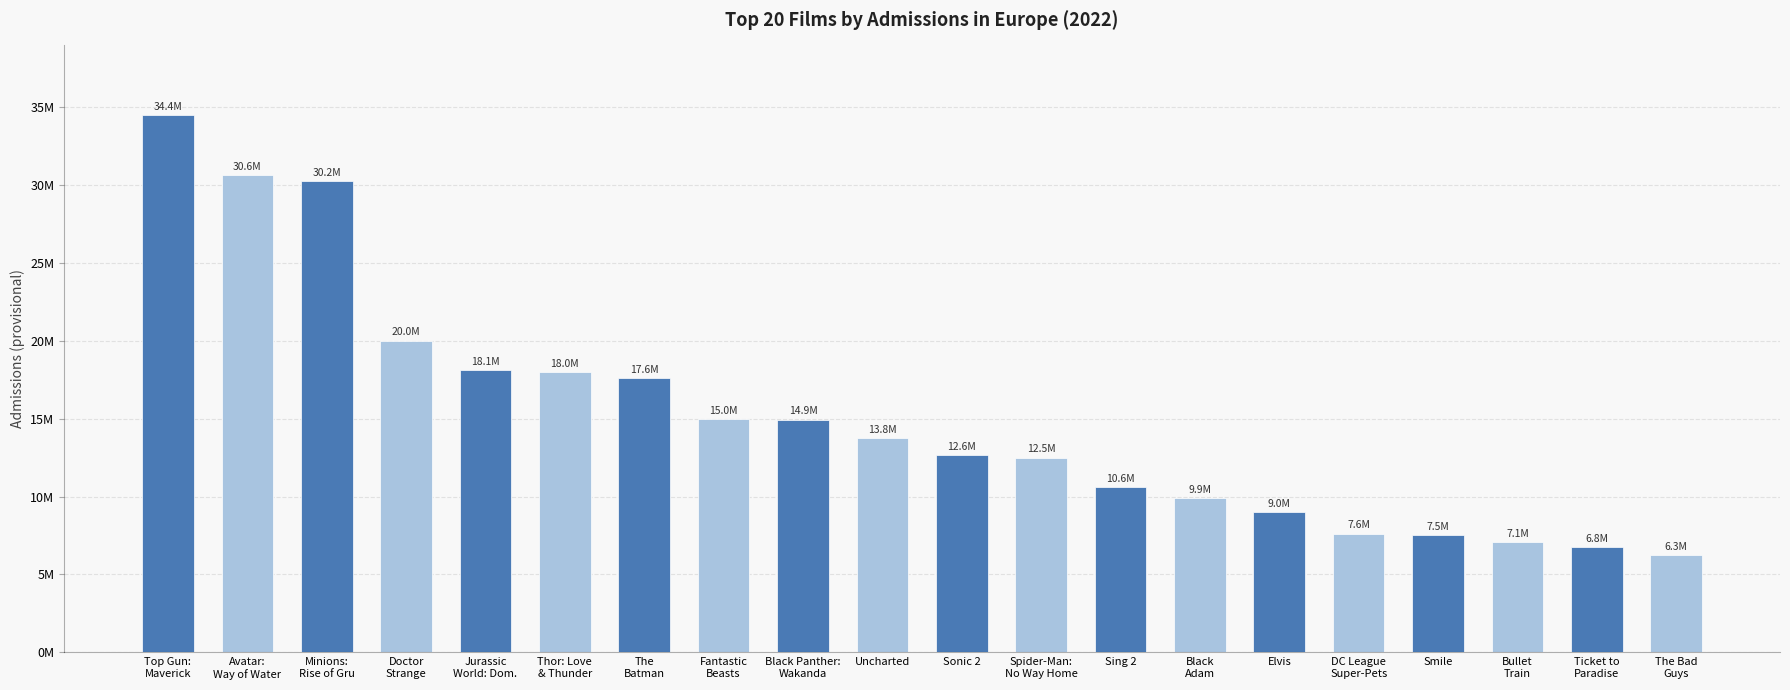

Reading right to left, list all the values displayed in this chart.

6259200	6772541	7095505	7527678	7626901	8981174	9880005	10588630	12500847	12634129	13768468	14935168	14974458	17573872	17977694	18122320	19997651	30224524	30616827	34448555